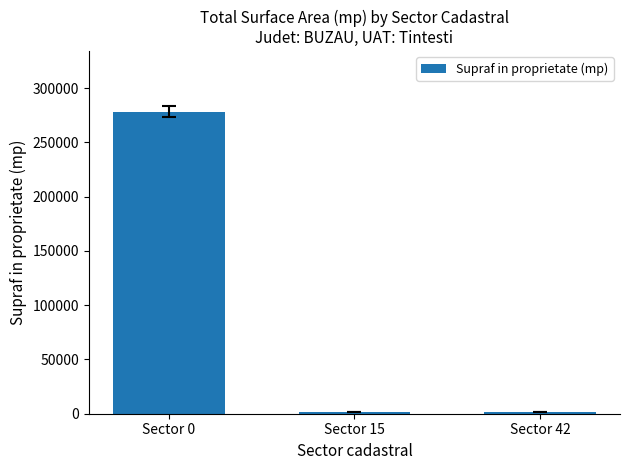

What is the greatest value displayed?

278498